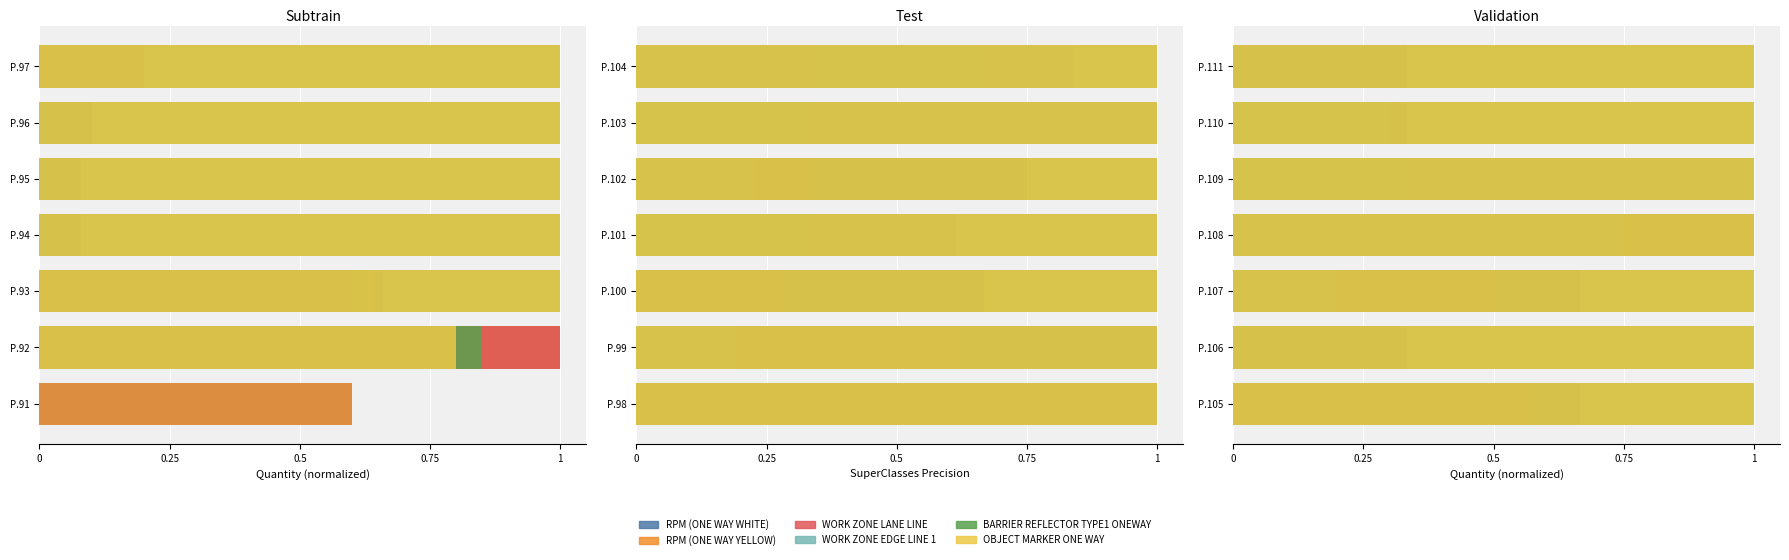

Is the value of OBJECT MARKER ONE WAY at 0.25 greater than the value of RPM (ONE WAY WHITE) at 0.75?

No